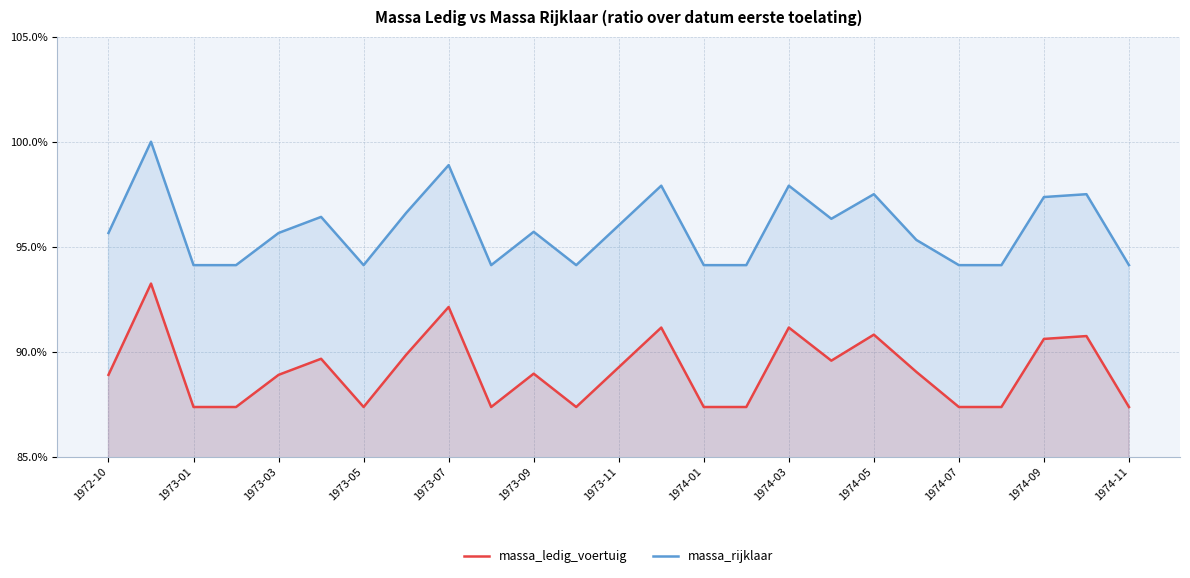

What is the difference between the highest and lowest values at 1973-07?

0.1